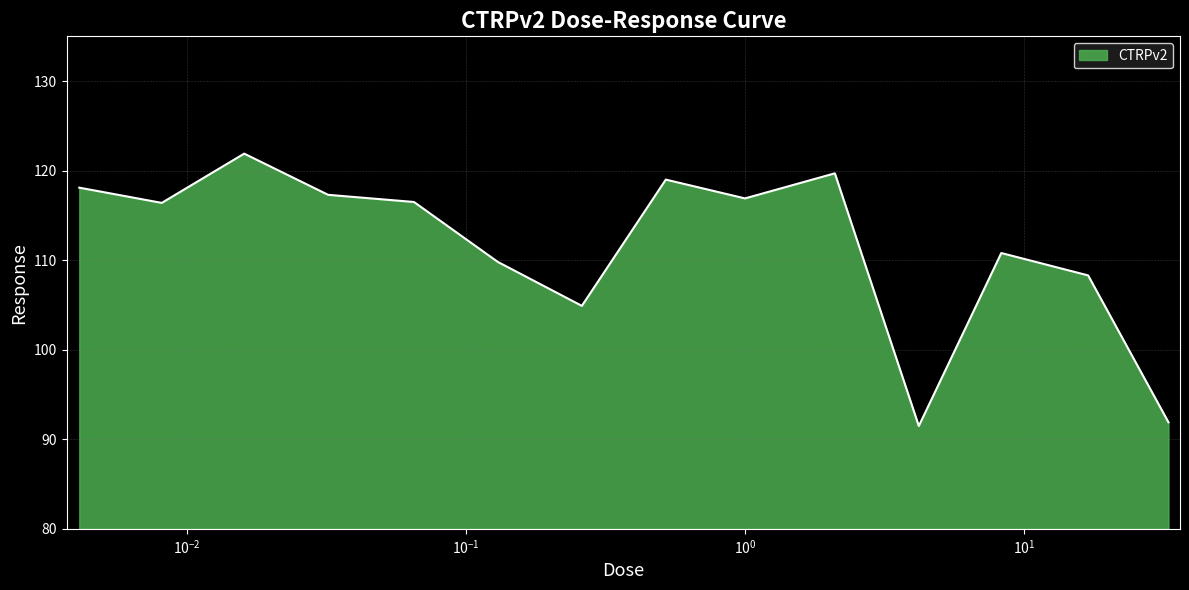

What is the greatest value displayed?

121.9